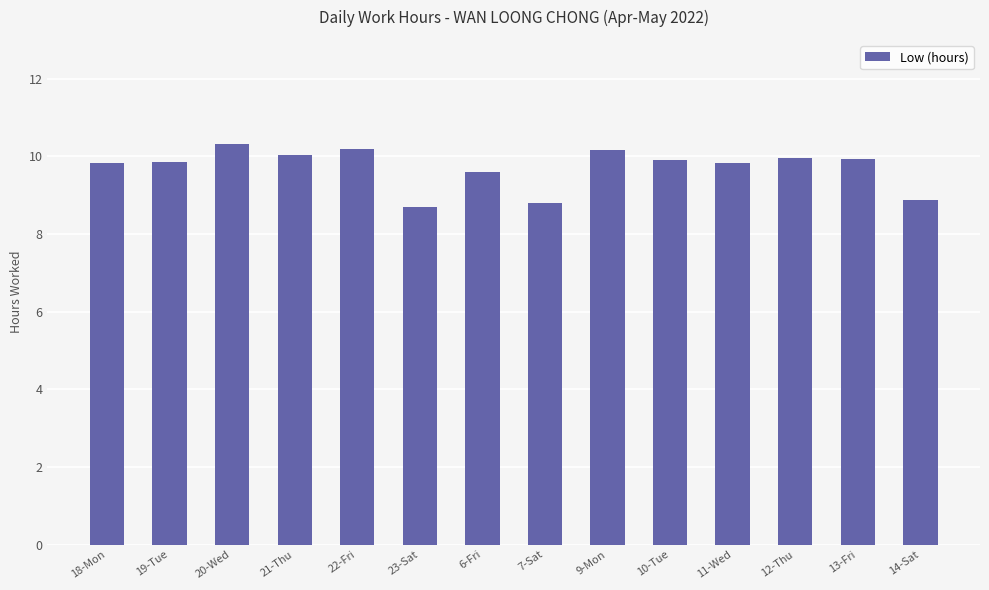

At which label does the data first exceed 9?

18-Mon